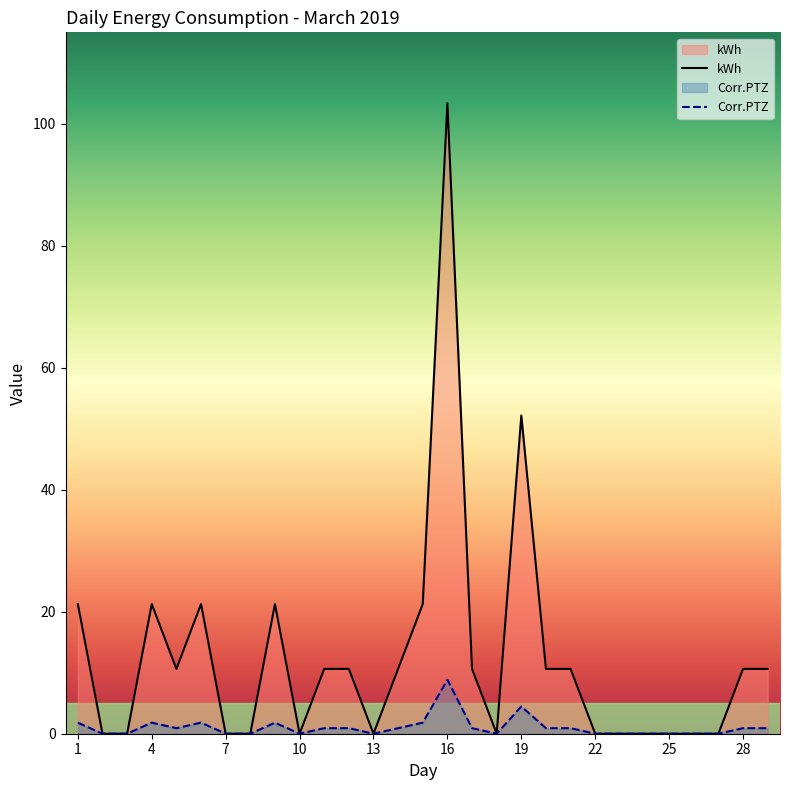

Where does the kWh series first go above 10?

1